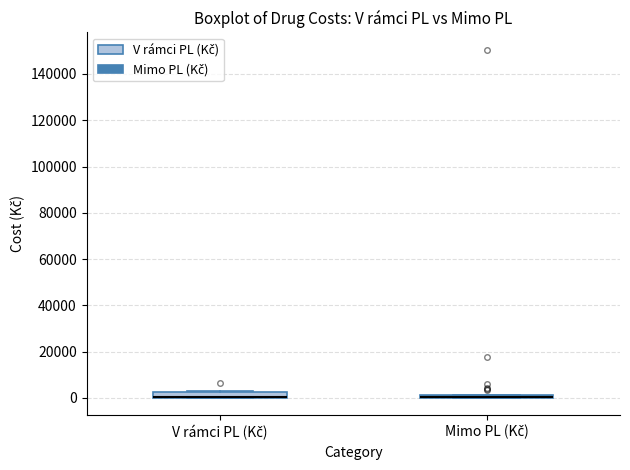

Where is the upper edge of the box for Mimo PL (Kč) on the y-axis? The values are not printed on the chart, so give them approximately, as read against the axis.

2000